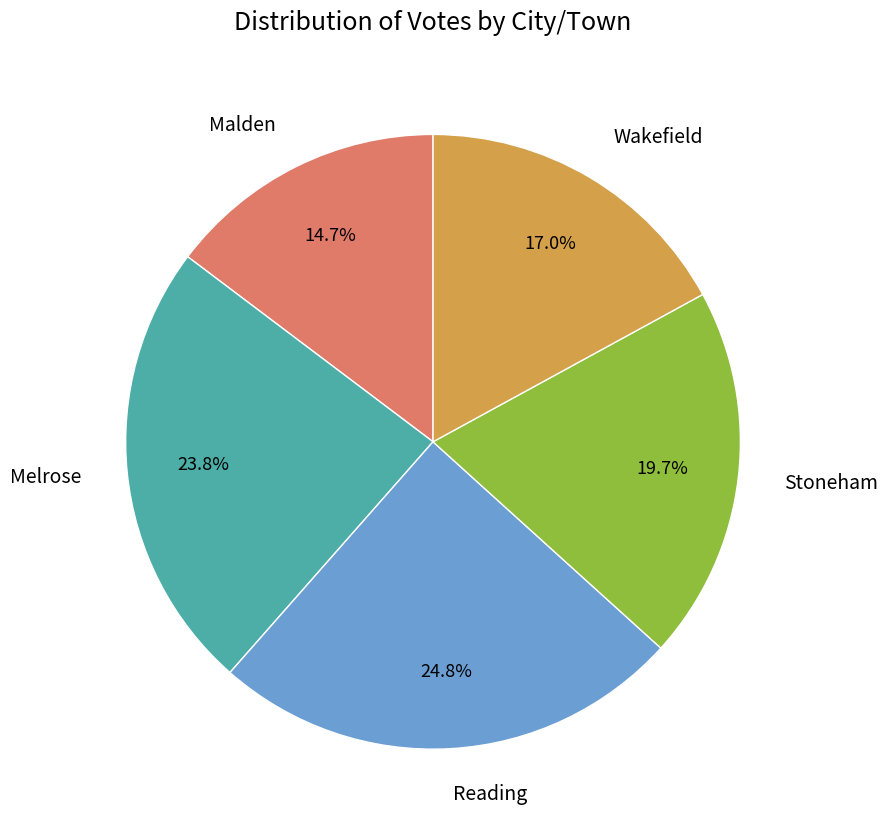

Does any single category account for the majority?

No